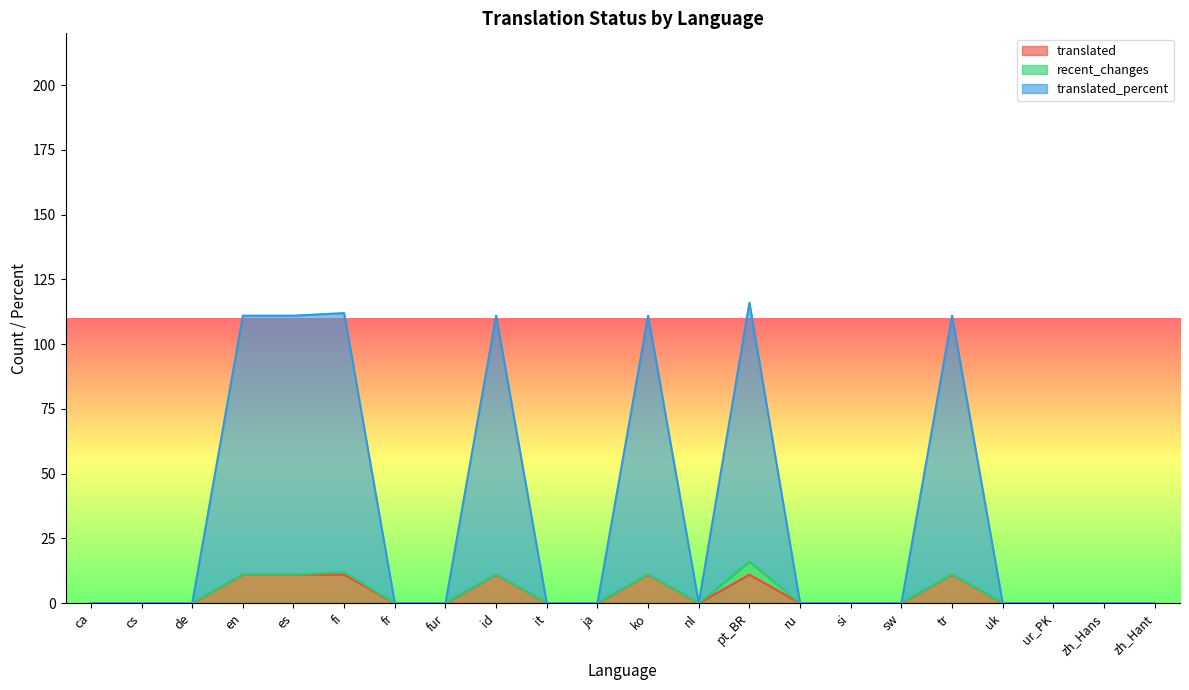

Between nl and pt_BR, which series saw the biggest shift?

translated_percent